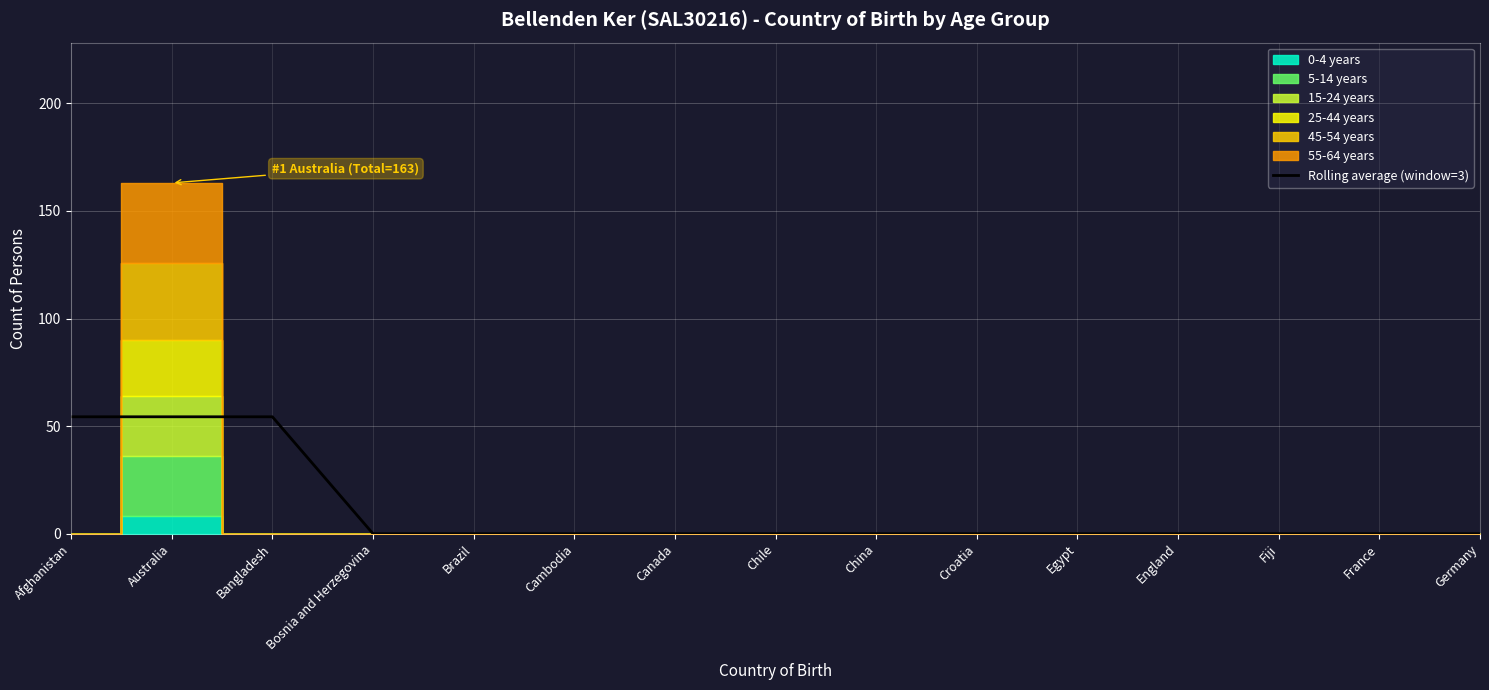

Rank the categories by value from lowest to highest.

Bosnia and Herzegovina, Brazil, Cambodia, Canada, Chile, China, Croatia, Egypt, England, Fiji, France, Germany, Afghanistan, Australia, Bangladesh